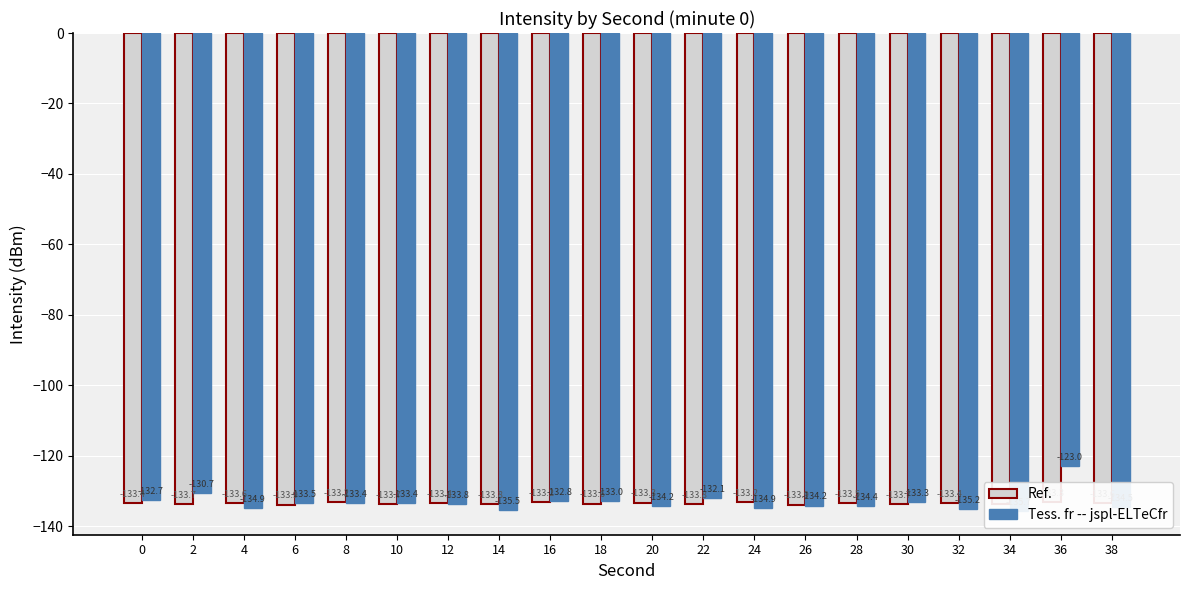

What is the difference between the second highest and minimum values in the Ref. series?

0.7